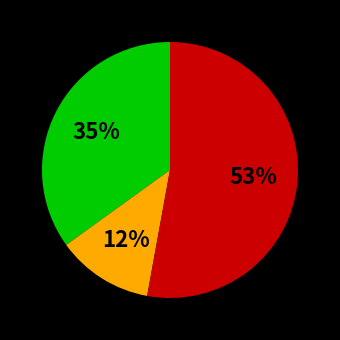

Does any single category account for the majority?

Yes